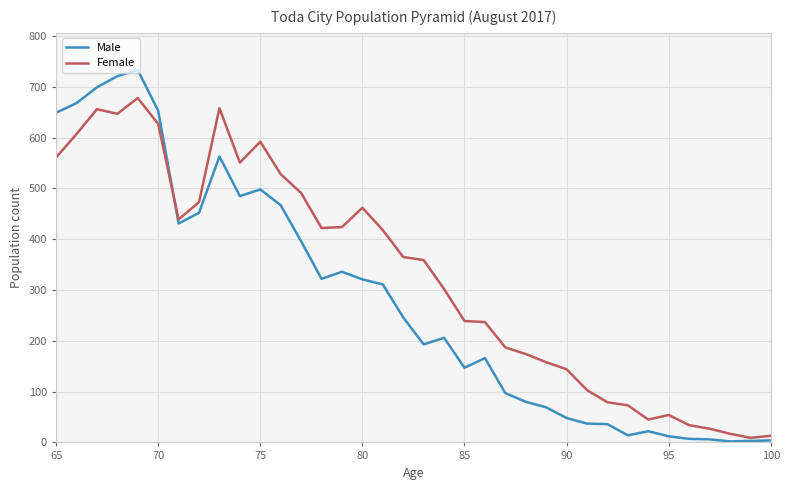

List the series in order of their peak value, lowest first.

Female, Male